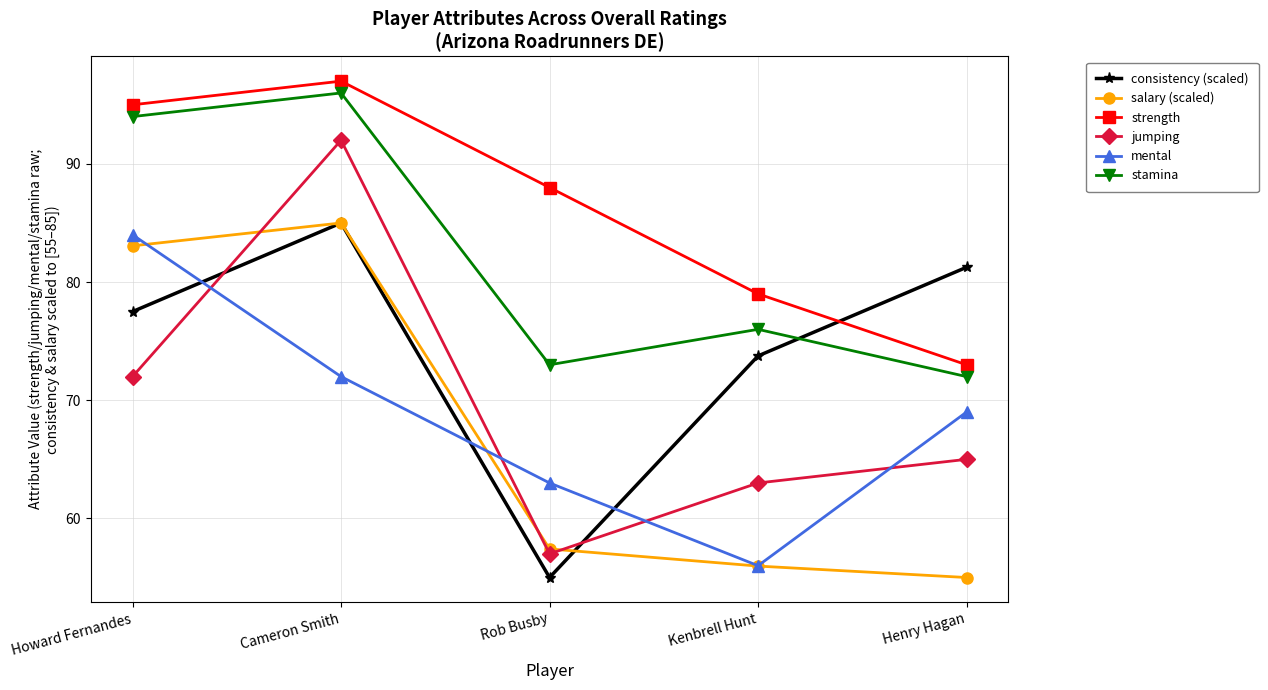

At which category is the sum across all series the highest?

Cameron Smith